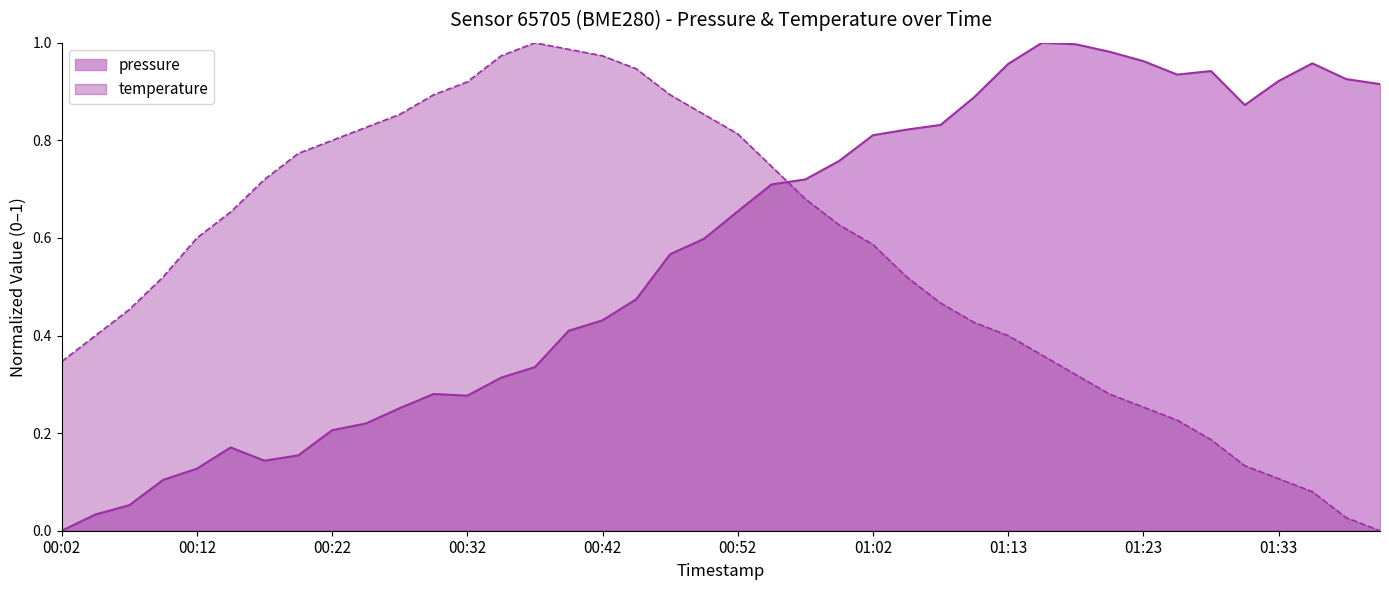

Rank the series by their average value, from highest to lowest.

pressure, temperature